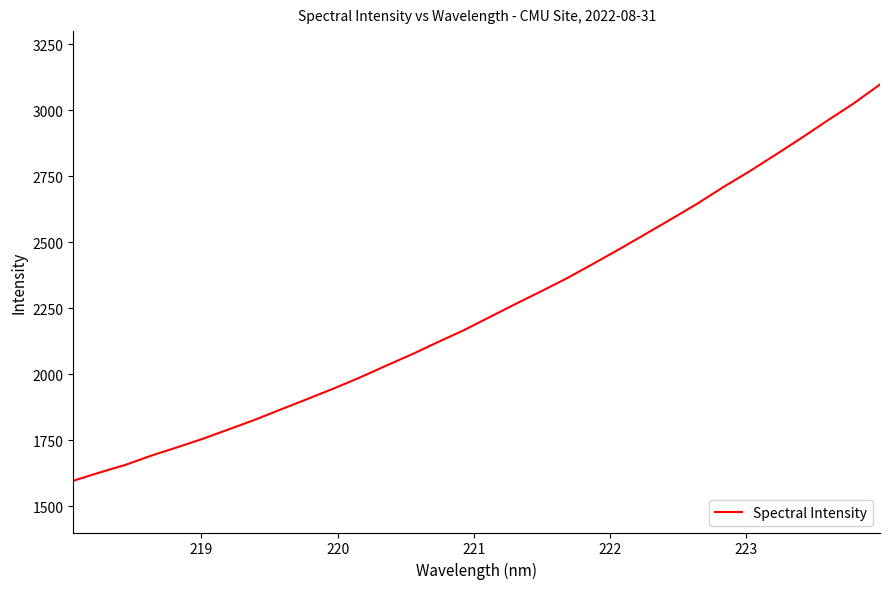

What is the sum of all values?

71898.3